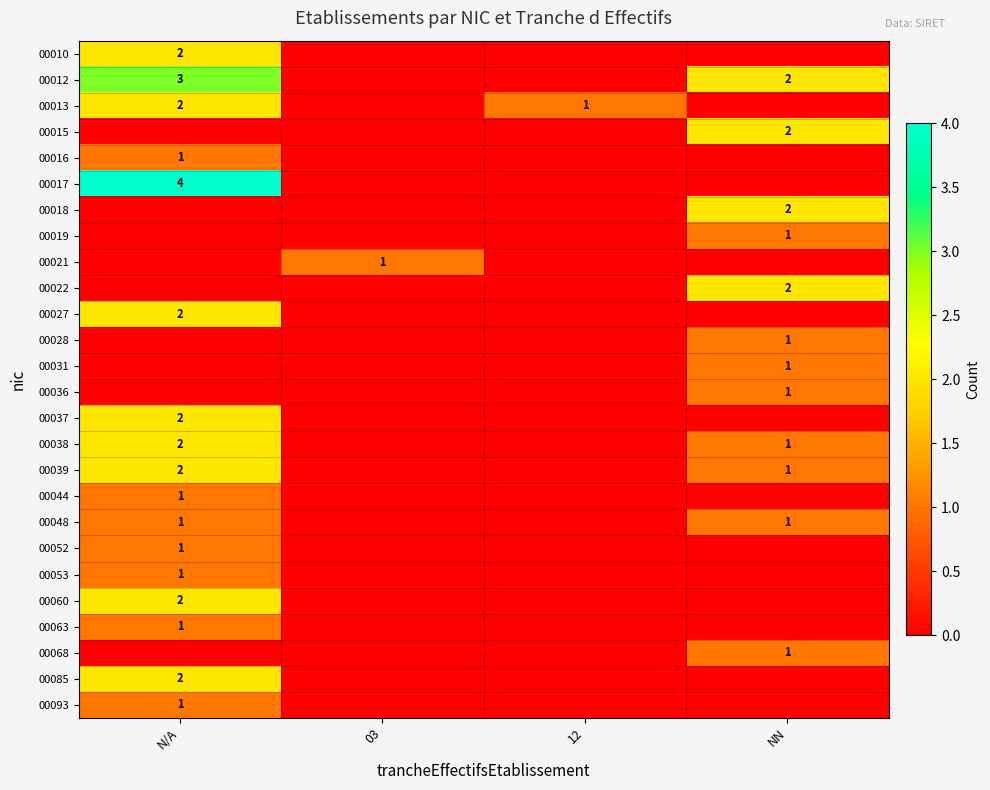

Rank the series at N/A from highest to lowest value.

00017, 00012, 00010, 00013, 00027, 00037, 00038, 00039, 00060, 00085, 00016, 00044, 00048, 00052, 00053, 00063, 00093, 00015, 00018, 00019, 00021, 00022, 00028, 00031, 00036, 00068